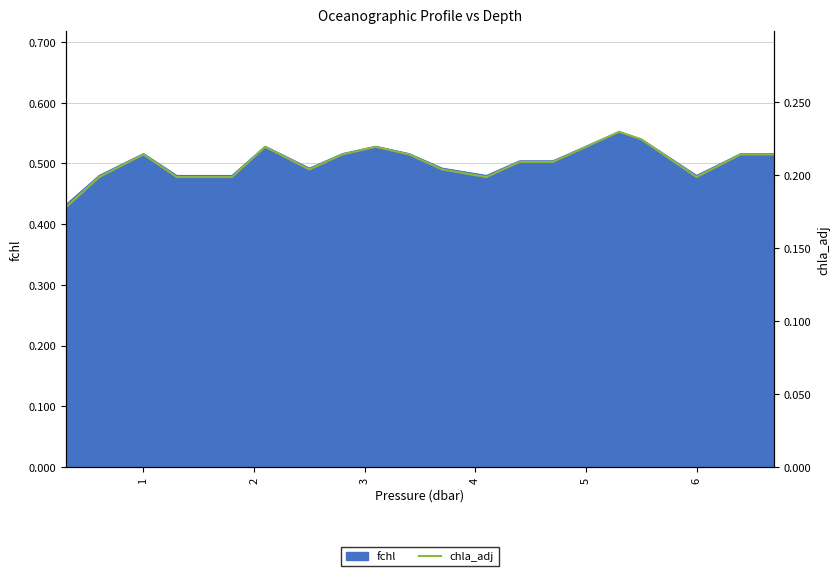

What is the sum of all values?

4.2